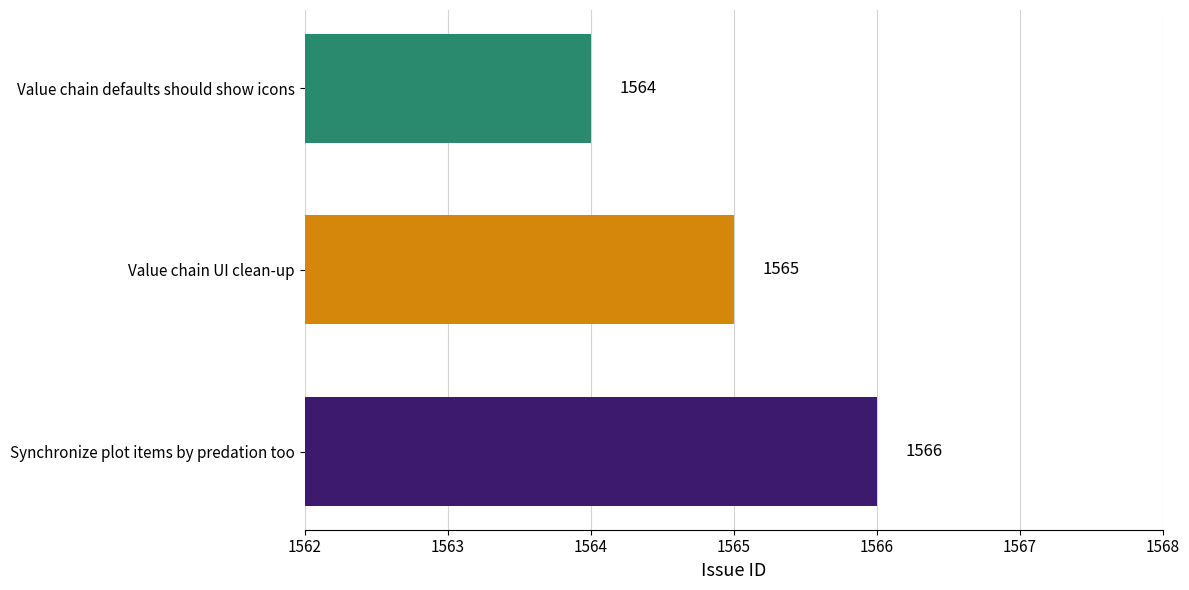

Does the chart contain any negative values?

No